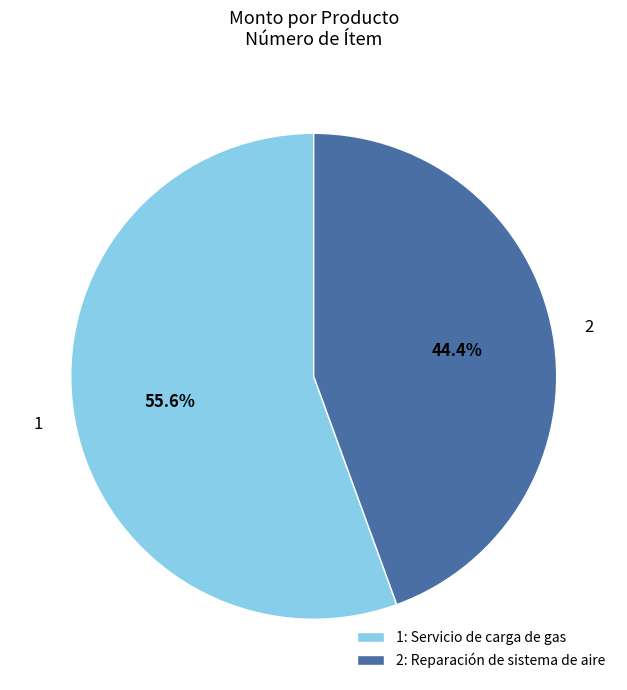

Count the number of slices in the pie.

2